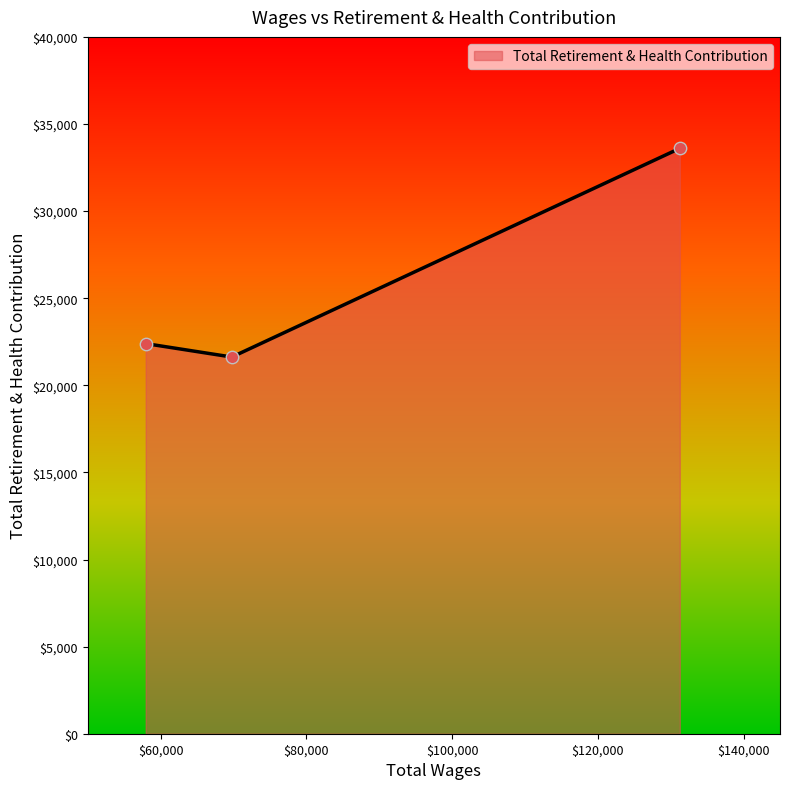

What is the difference between the maximum and minimum values?

11979